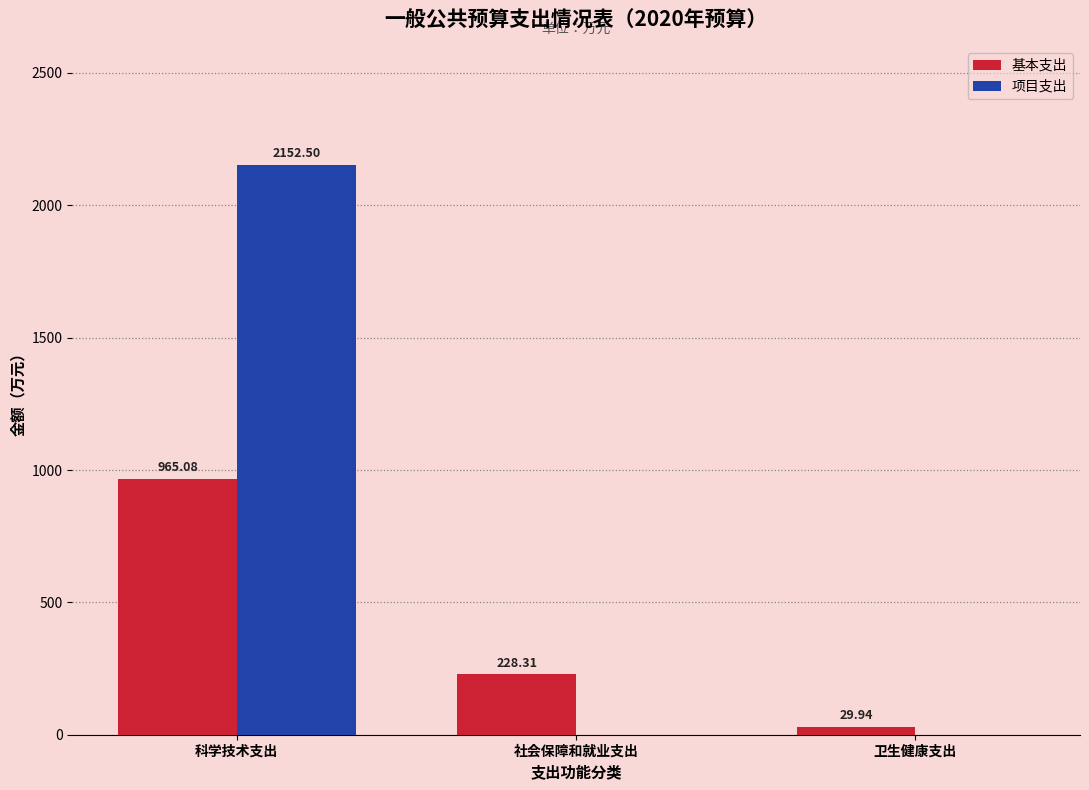

True or false: 基本支出 has a value of 29.9 at 卫生健康支出.

True